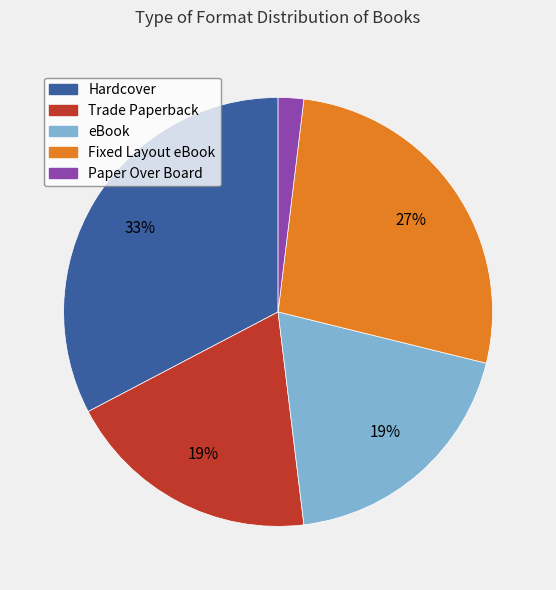

Is Fixed Layout eBook the majority of the pie?

No